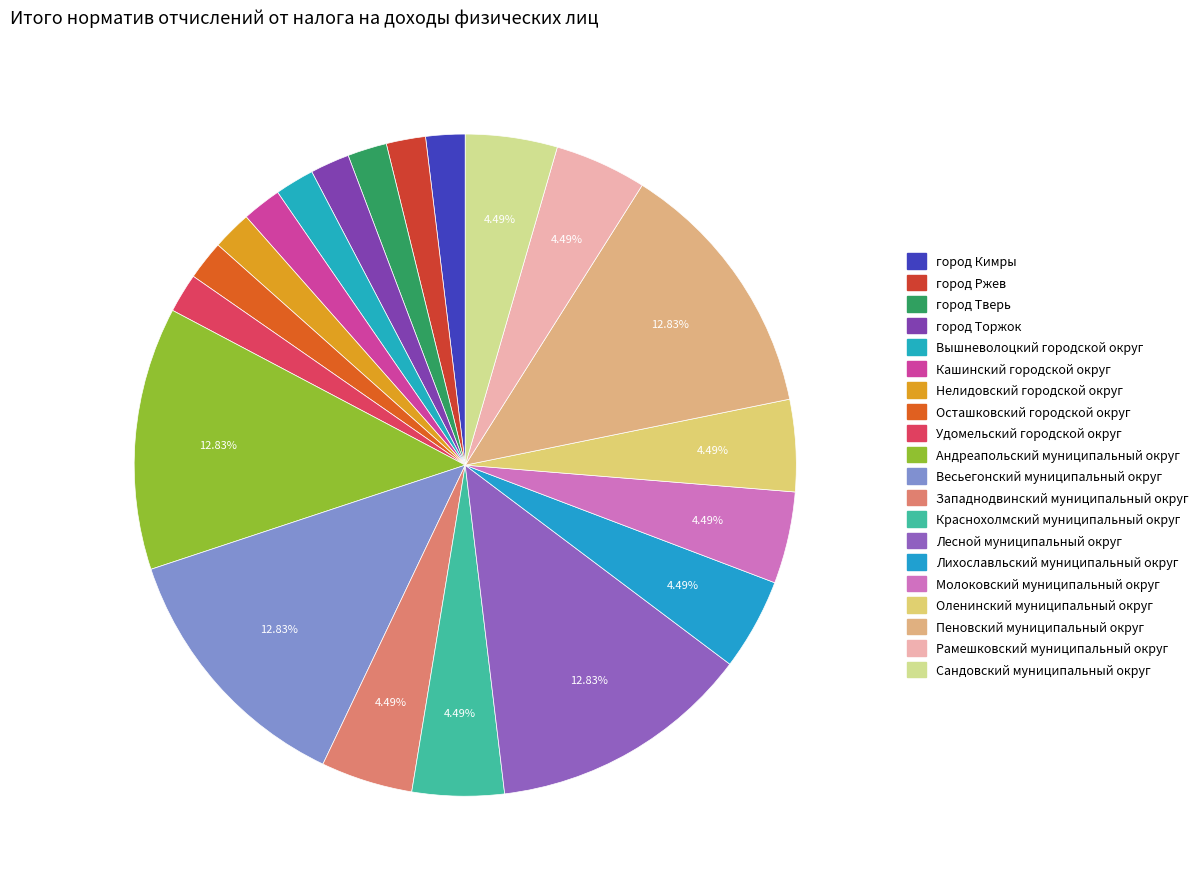

To the nearest percent, what is the combined percentage of Сандовский муниципальный округ and Краснохолмский муниципальный округ?

9%